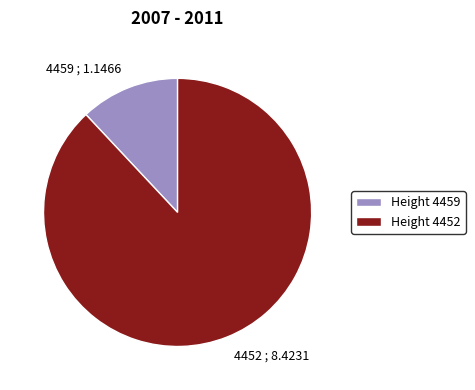

Is 4459 ; 1.1466 the majority of the pie?

No